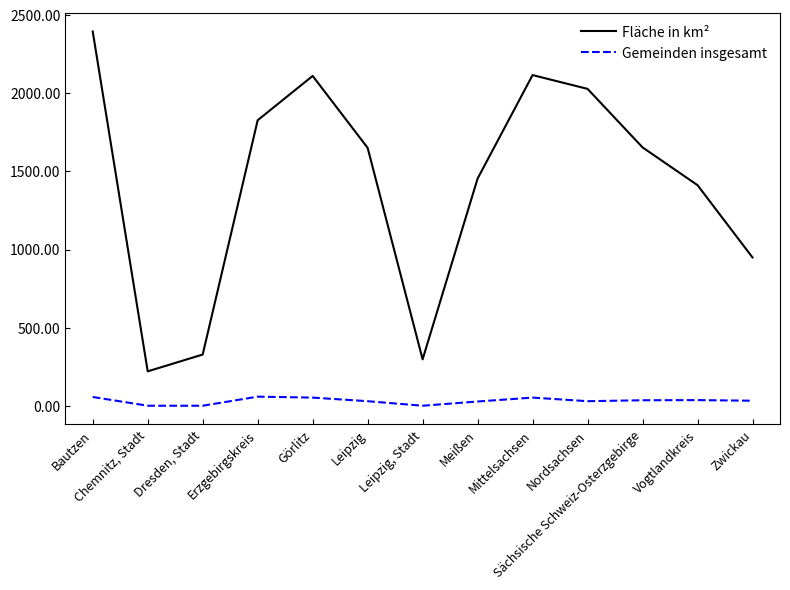

True or false: Fläche in km² and Gemeinden insgesamt cross at least once.

False